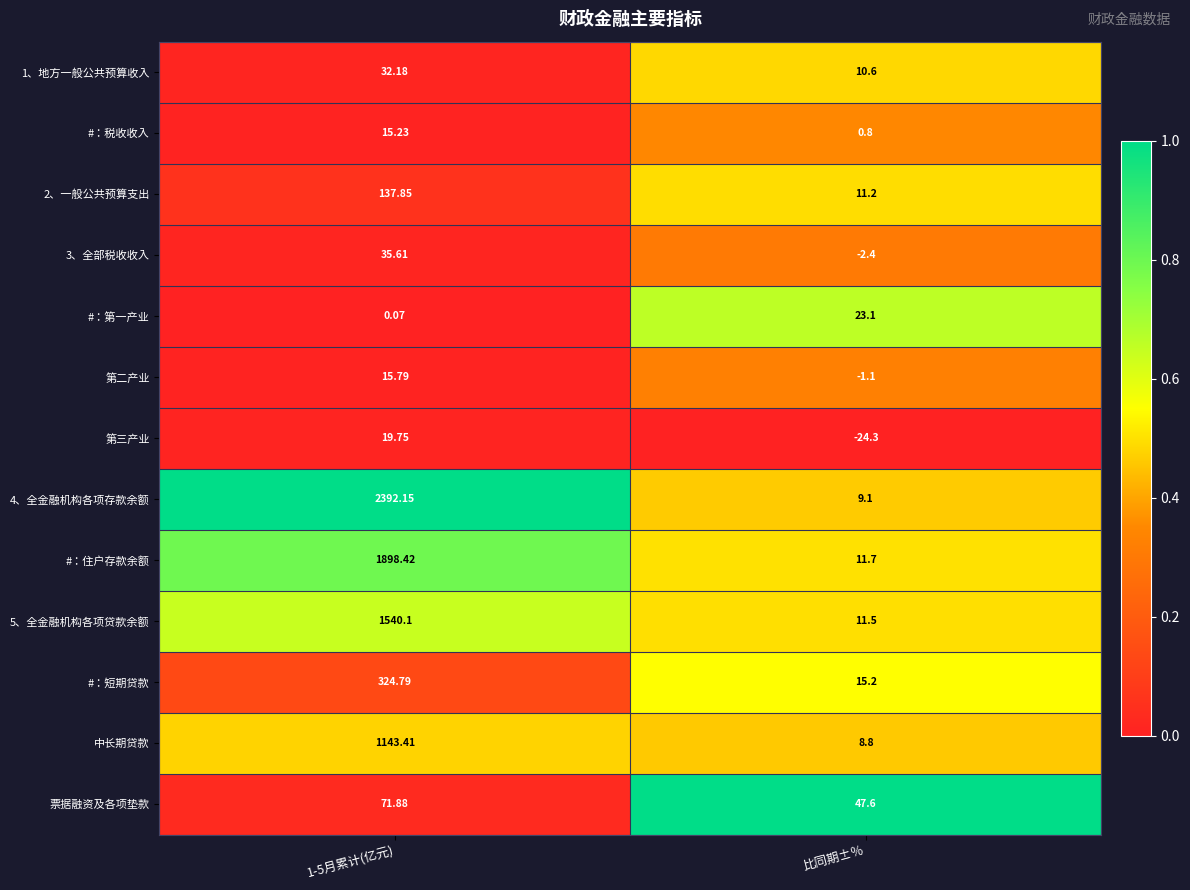

Where is 票据融资及各项垫款 nearest to the value 59?

比同期±％